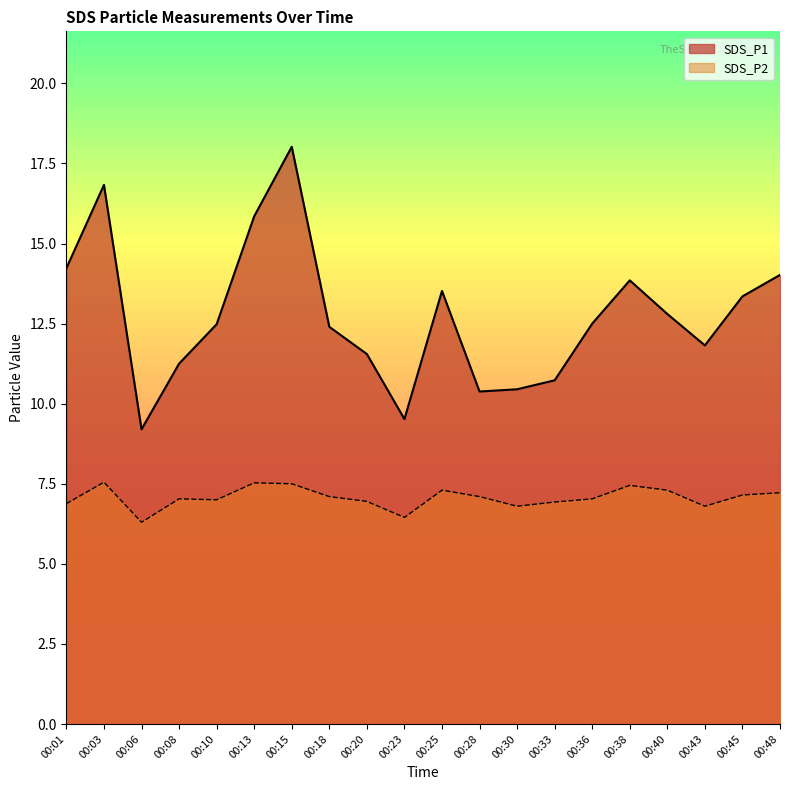

What is the total value across all series at 00:15?

25.5